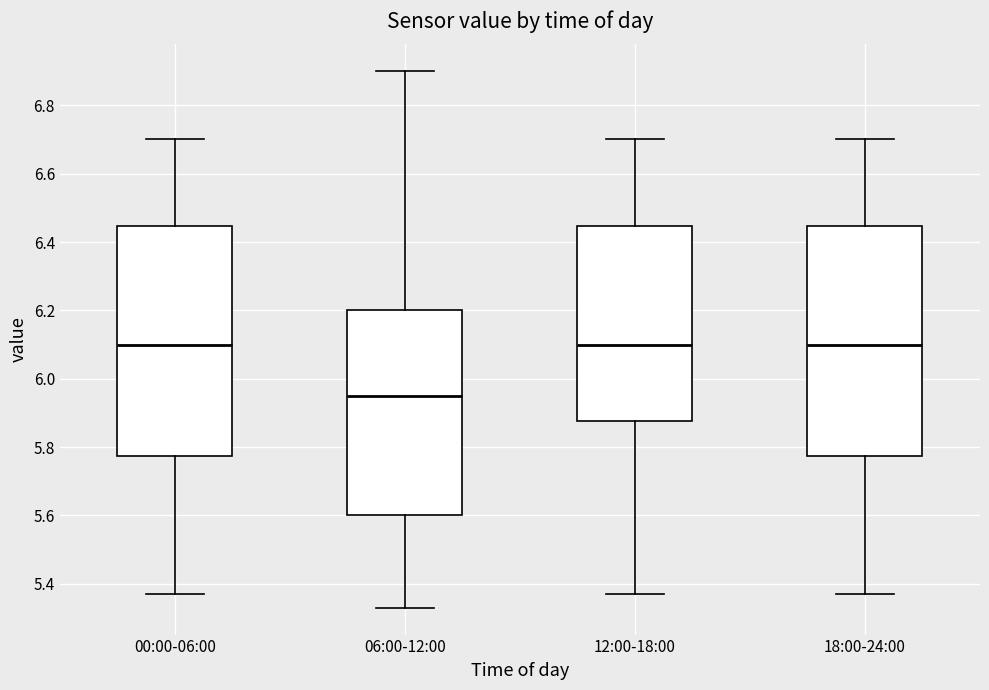

Where does the upper whisker of the box for 18:00-24:00 end on the y-axis? The values are not printed on the chart, so give them approximately, as read against the axis.

6.70